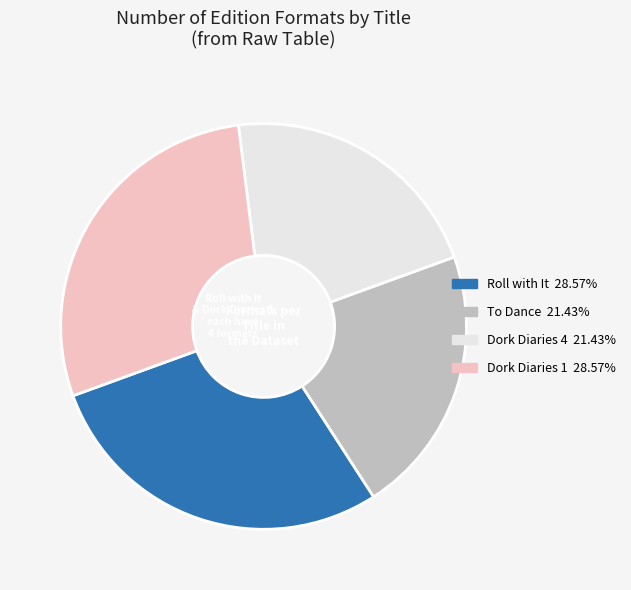

Does To Dance account for over 50% of the chart?

No